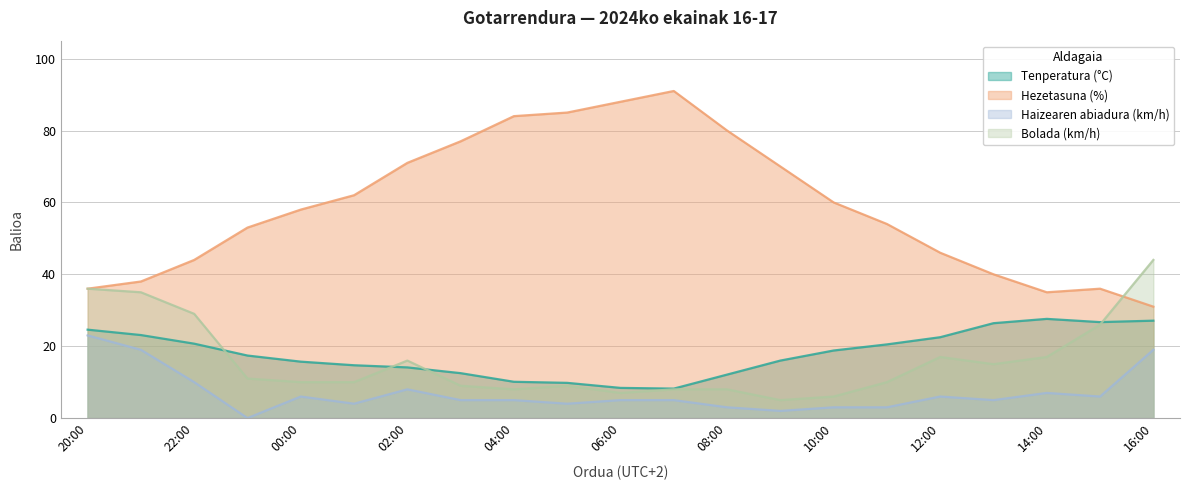

Rank the categories by Bolada (km/h) value from lowest to highest.

09:00, 10:00, 06:00, 04:00, 07:00, 08:00, 03:00, 05:00, 00:00, 01:00, 11:00, 23:00, 13:00, 02:00, 12:00, 14:00, 15:00, 22:00, 21:00, 20:00, 16:00